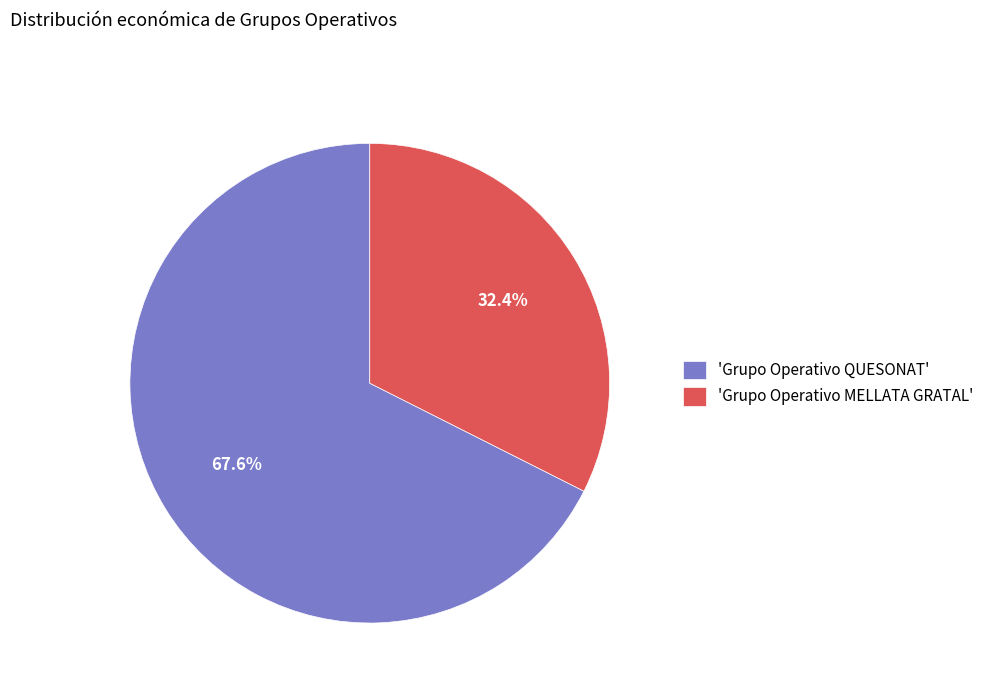

Rank the categories by value from lowest to highest.

'Grupo Operativo MELLATA GRATAL', 'Grupo Operativo QUESONAT'